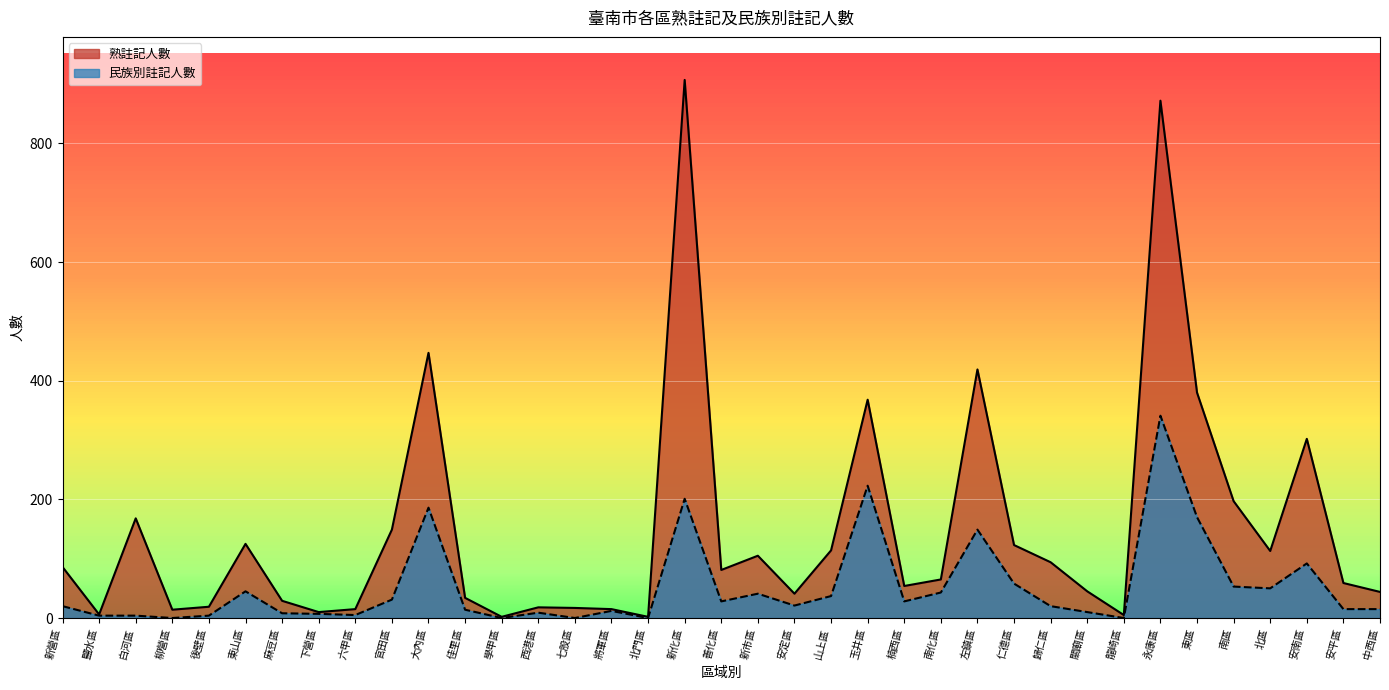

True or false: 民族別註記人數 has a value of 21 at 安定區.

True